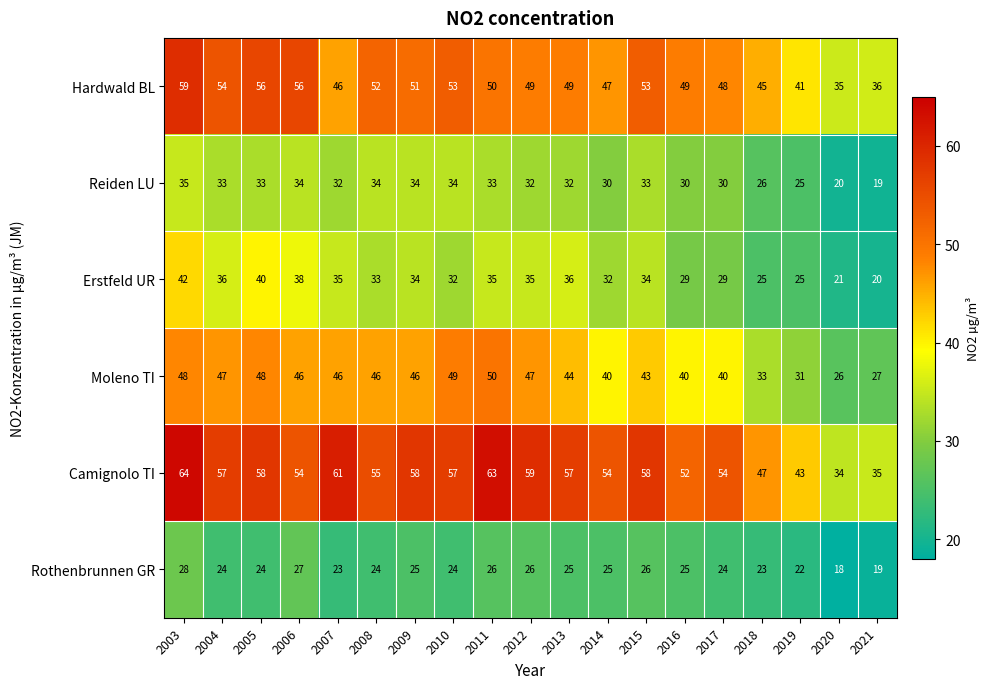

At 2013, list the series in order from largest to smallest.

Camignolo TI, Hardwald BL, Moleno TI, Erstfeld UR, Reiden LU, Rothenbrunnen GR